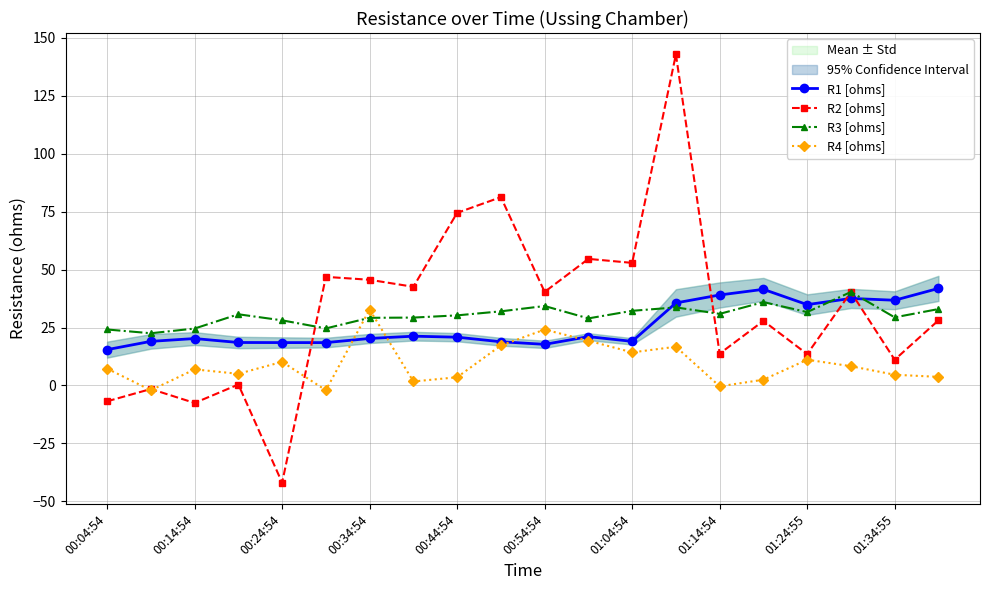

How many data points does each series have?

20